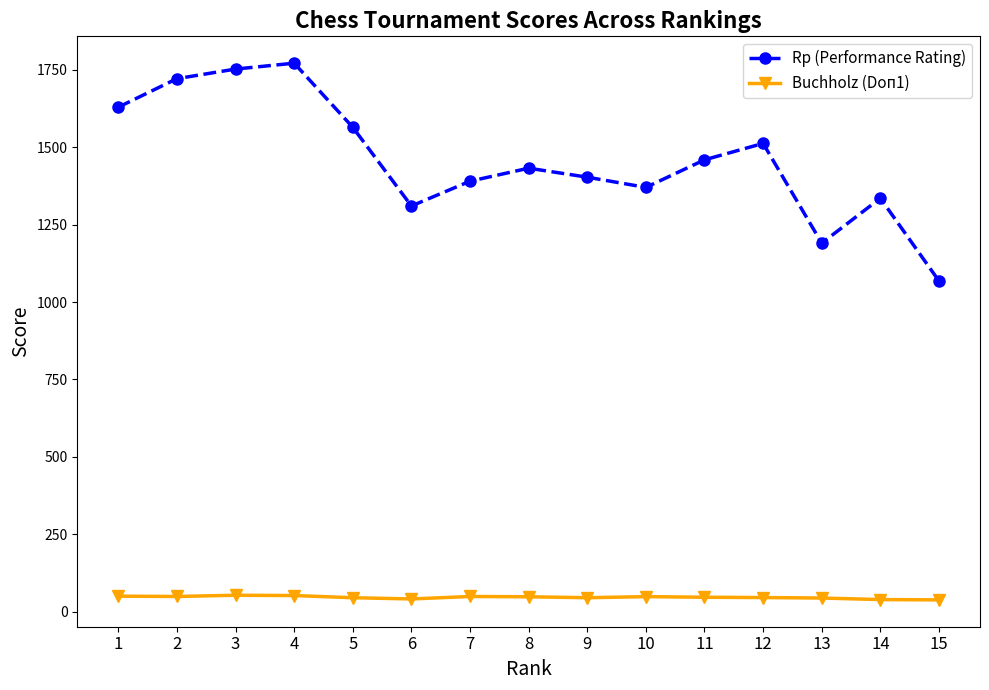

True or false: Buchholz (Doп1) and Rp (Performance Rating) intersect in this chart.

False